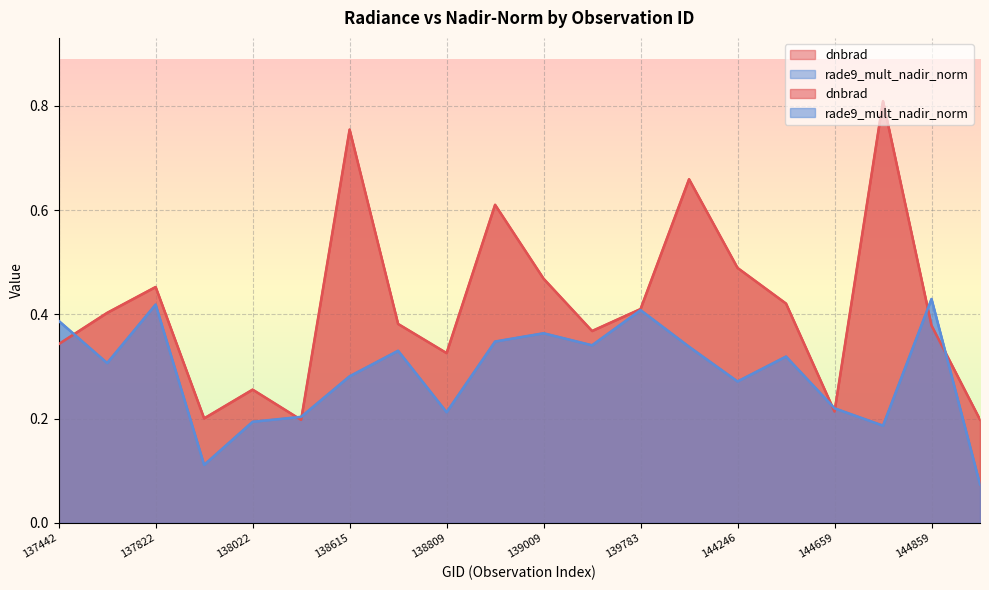

How many times do rade9_mult_nadir_norm and dnbrad cross each other?

7